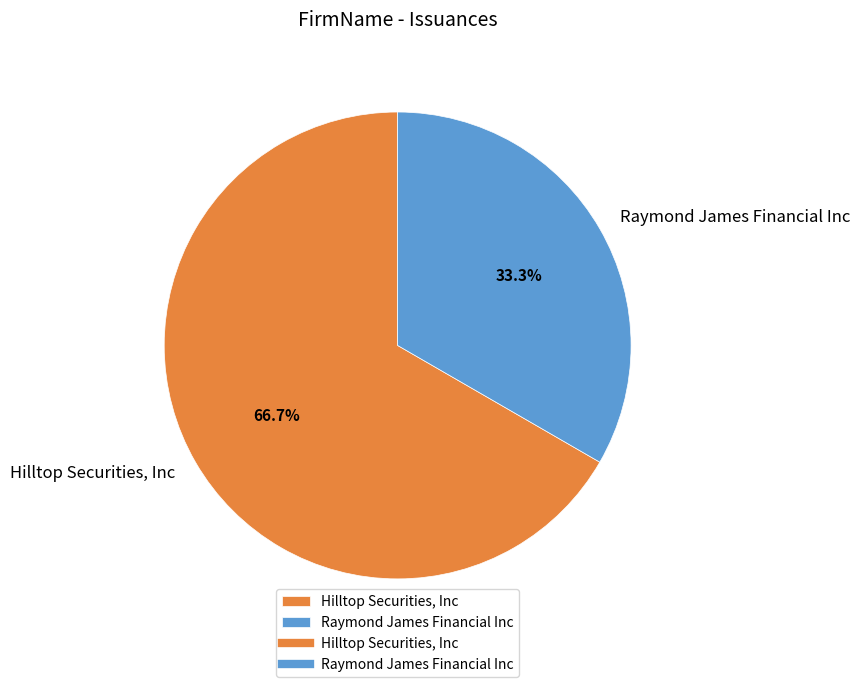

To the nearest percent, what is the average slice percentage?

50%